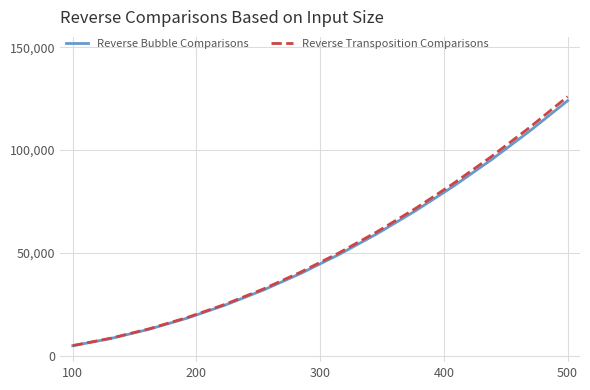

Which series has the largest range (max minus min)?

Reverse Transposition Comparisons